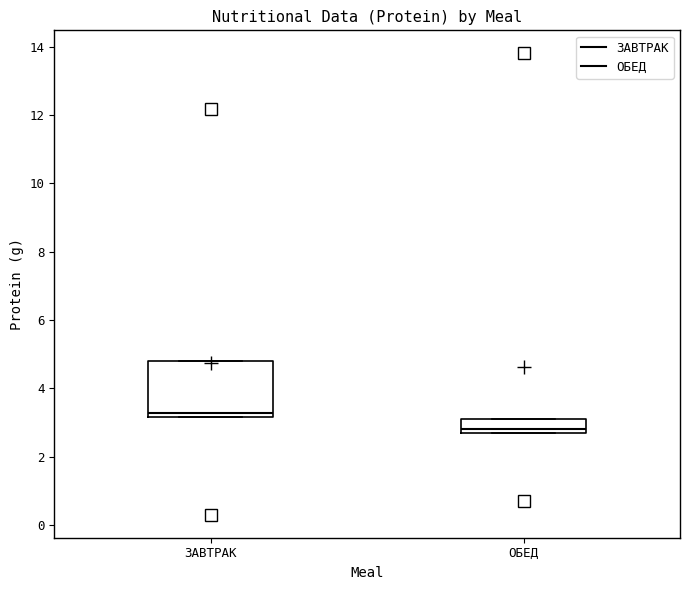

Where is the upper edge of the box for ОБЕД on the y-axis? The values are not printed on the chart, so give them approximately, as read against the axis.

3.2